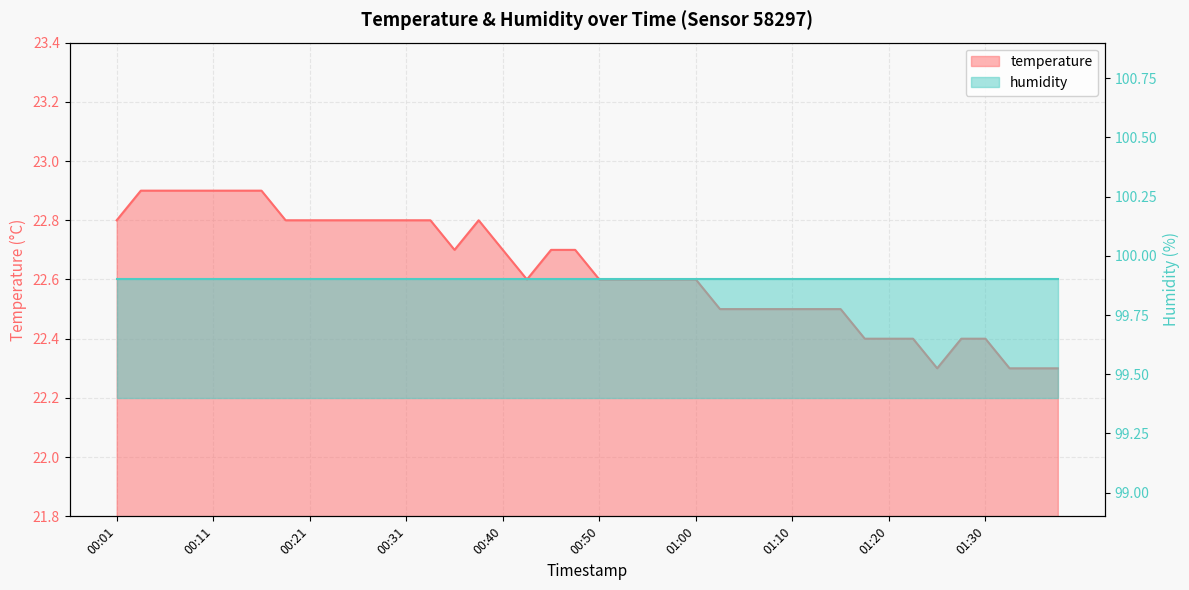

What is the maximum value shown in the chart?

22.9